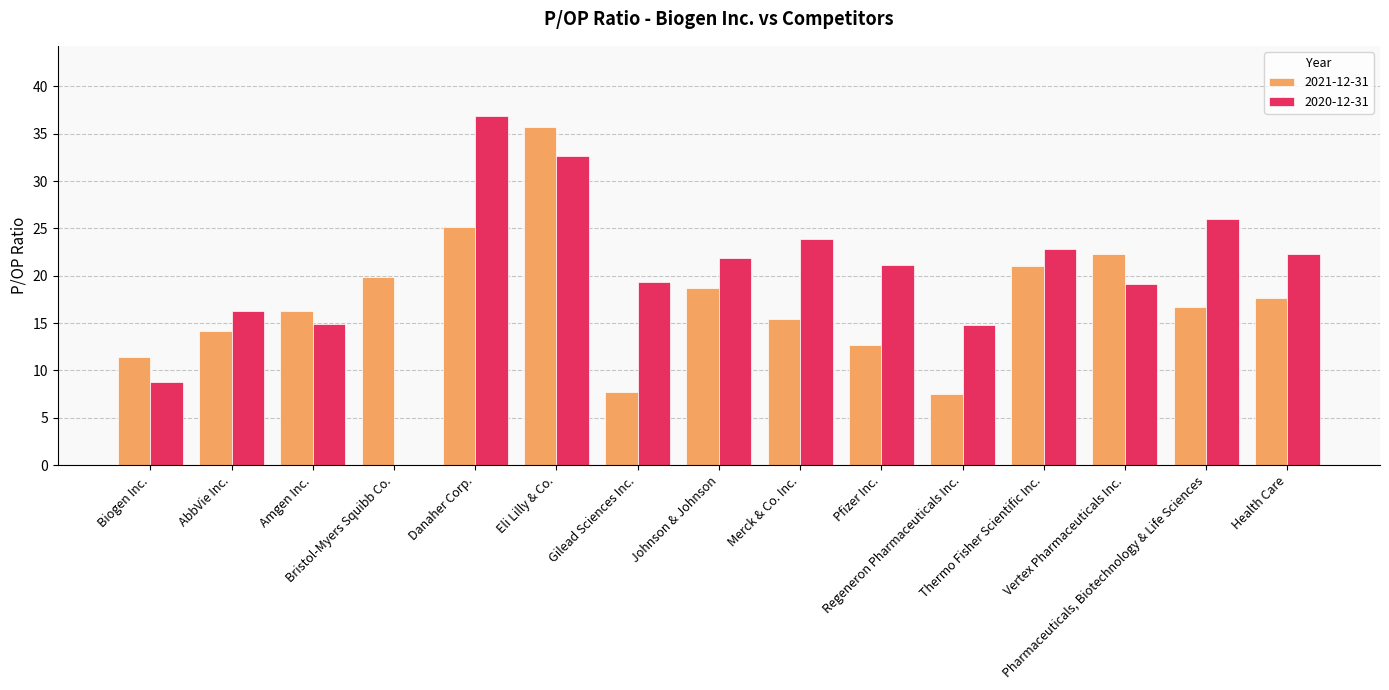

List the series in order of their peak value, lowest first.

2021-12-31, 2020-12-31